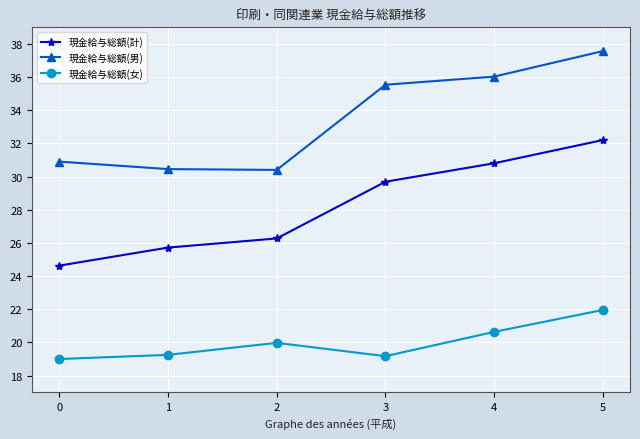

Where does the 現金給与総額(男) series first go above 35?

3